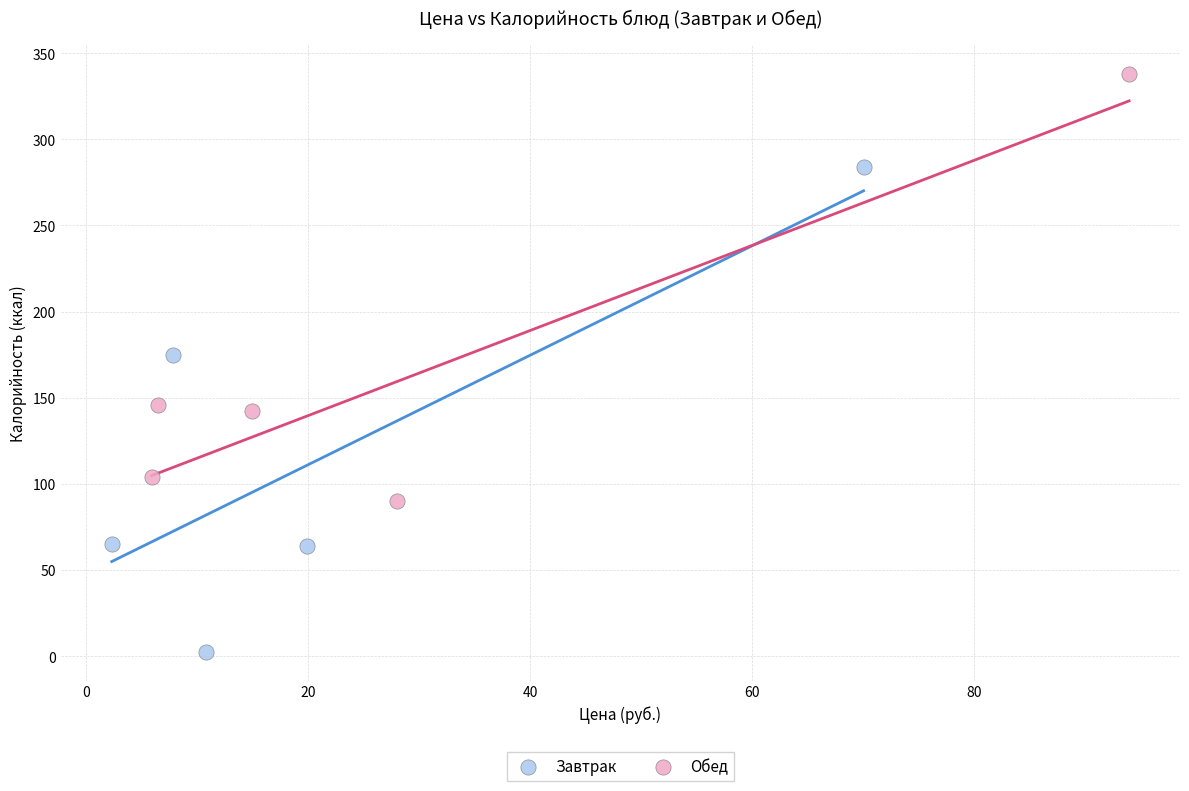

Which series has the largest Y range (max minus min)?

Завтрак